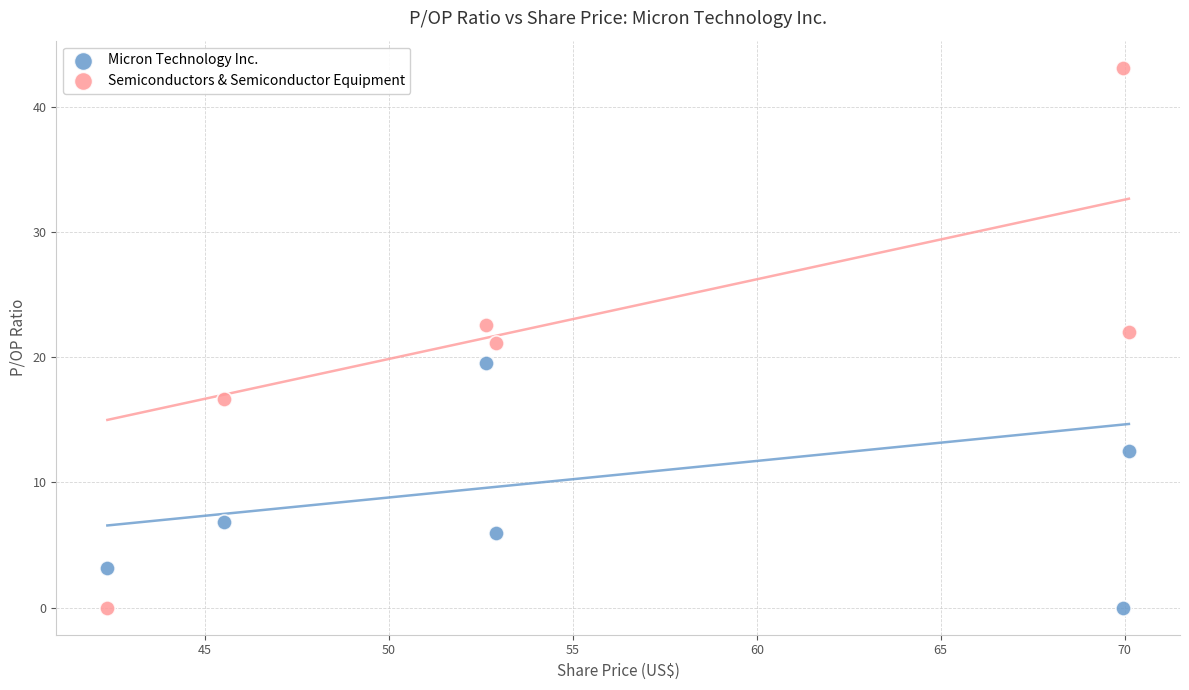

In the Micron Technology Inc. series, what Y value is closest to 9?

6.8